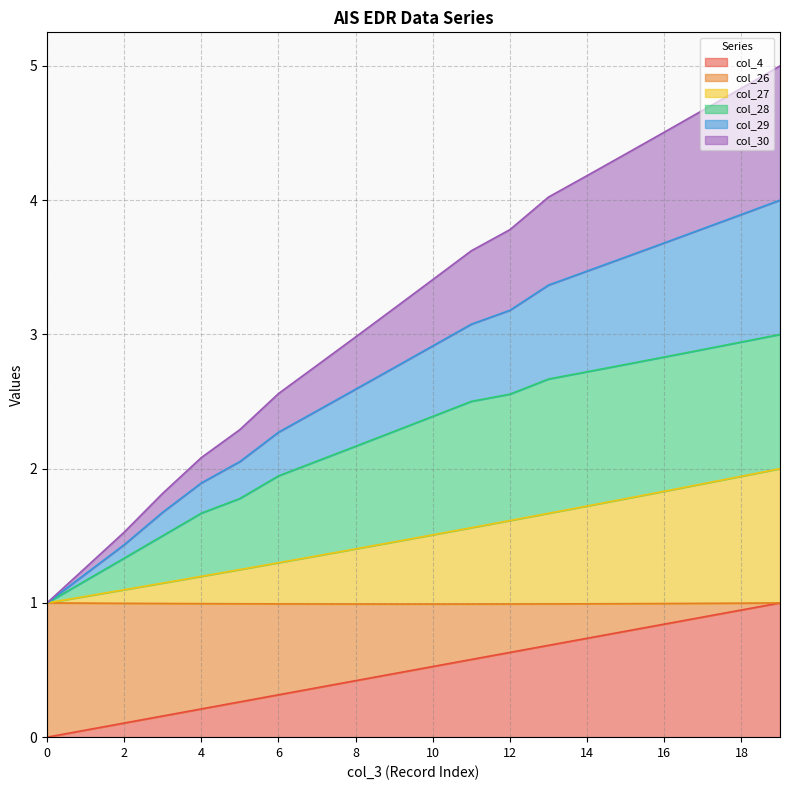

What is the sum of all col_4 values?

10.0